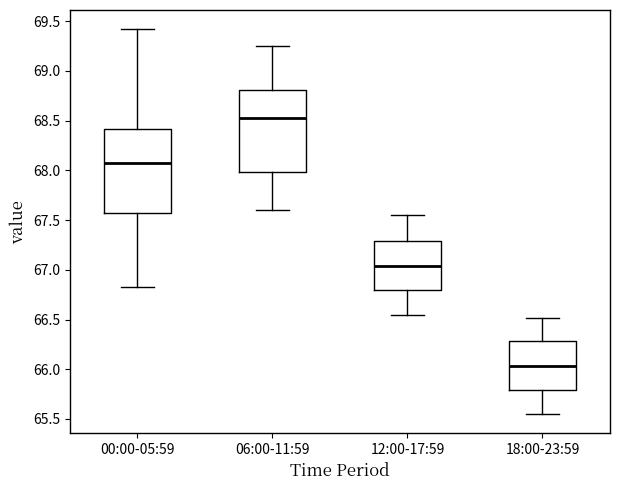

Which box's median line is the lowest?

18:00-23:59